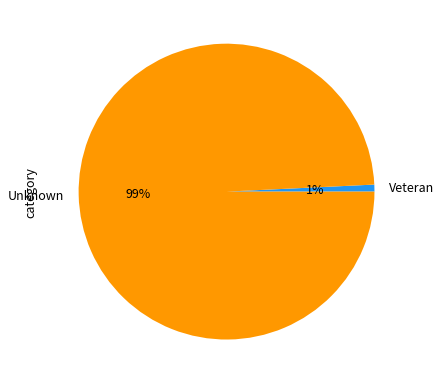

Is the sum of Unknown and Veteran greater than half?

Yes